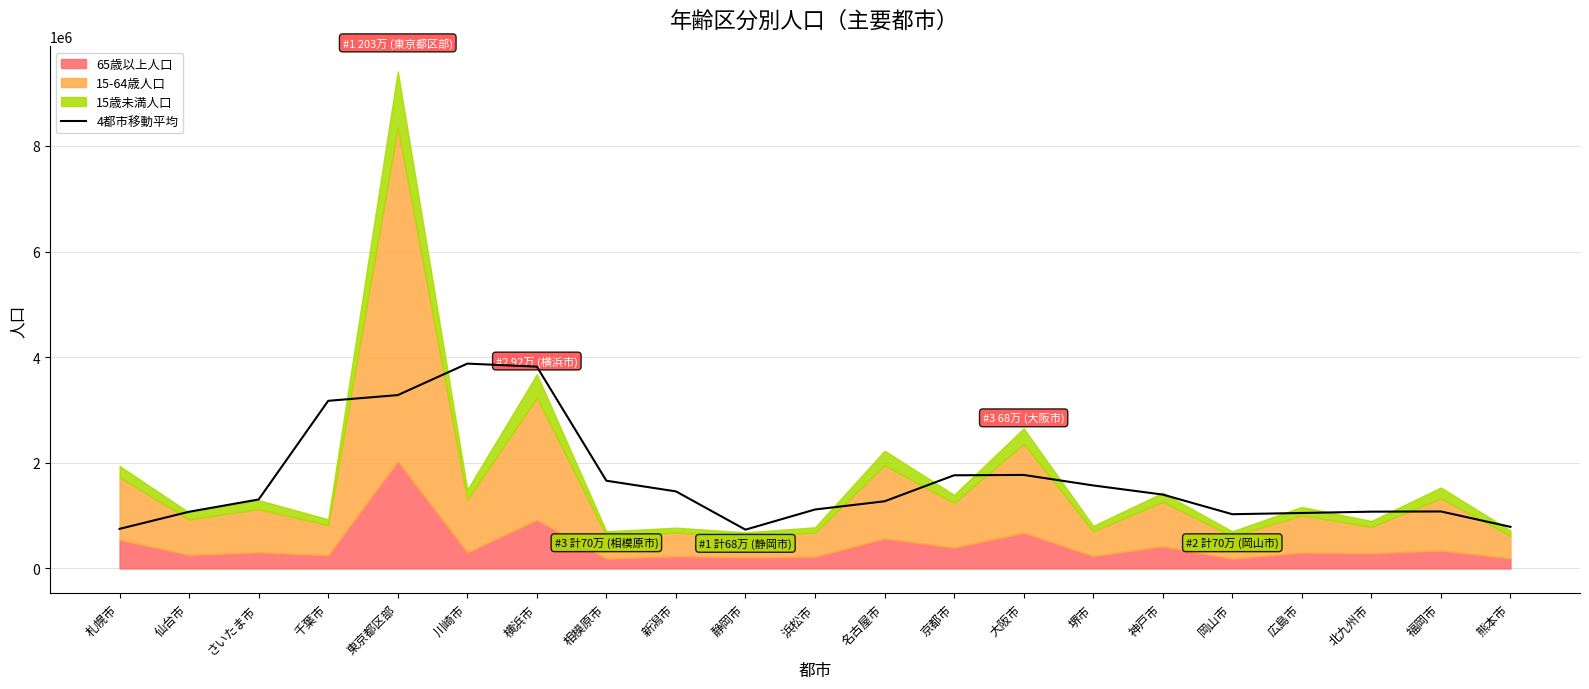

Rank the categories by value from lowest to highest.

静岡市, 札幌市, 熊本市, 岡山市, 広島市, 仙台市, 北九州市, 福岡市, 浜松市, 名古屋市, さいたま市, 神戸市, 新潟市, 堺市, 相模原市, 京都市, 大阪市, 千葉市, 東京都区部, 横浜市, 川崎市